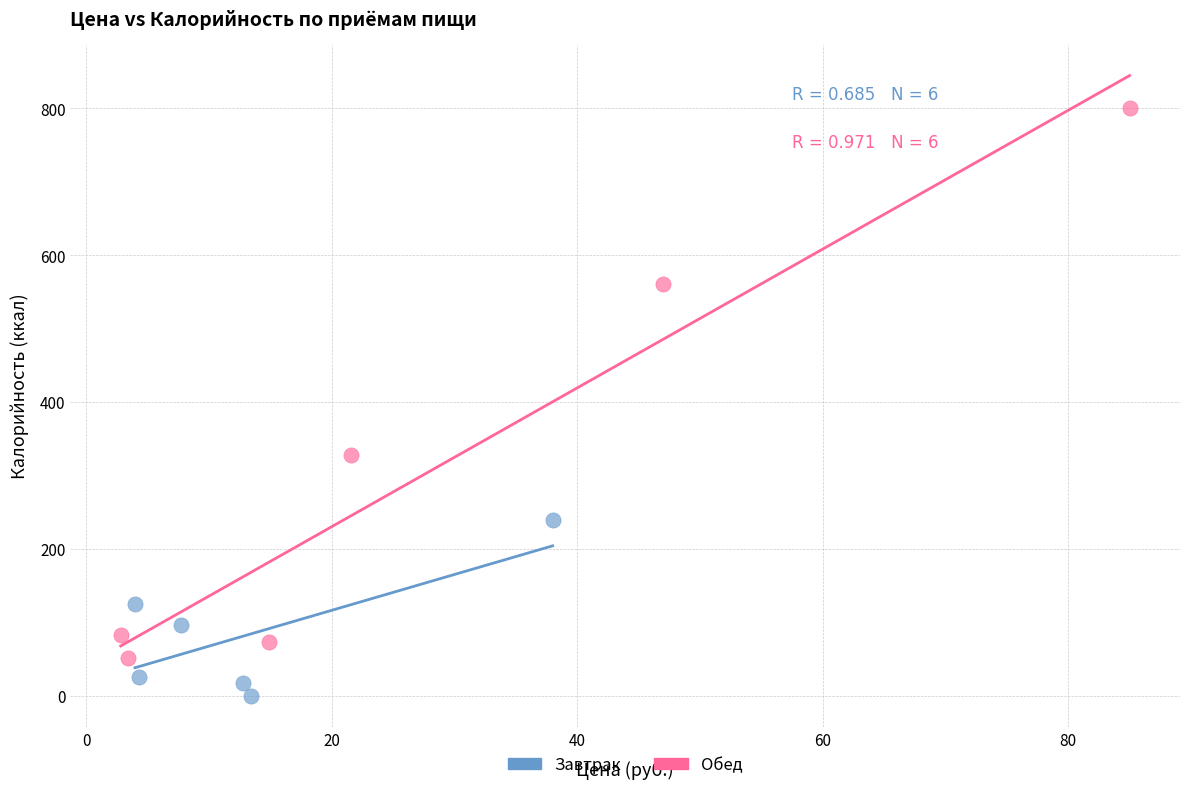

Which series has the largest Y range (max minus min)?

Обед